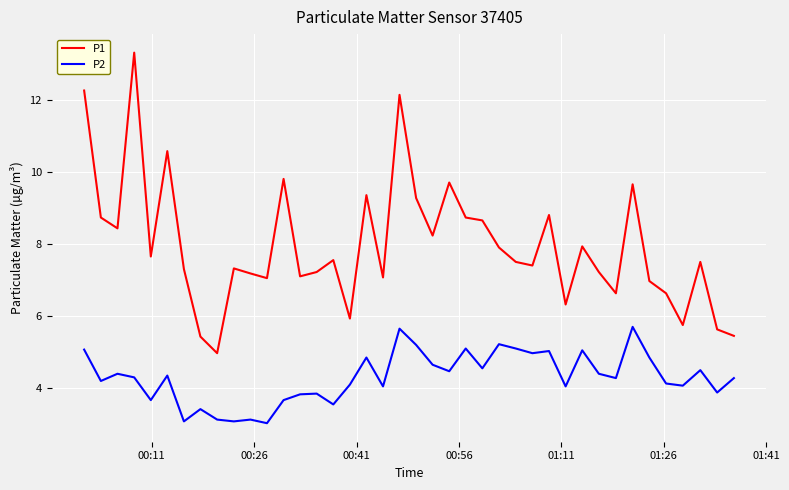

What is the minimum value shown in the chart?

3.0